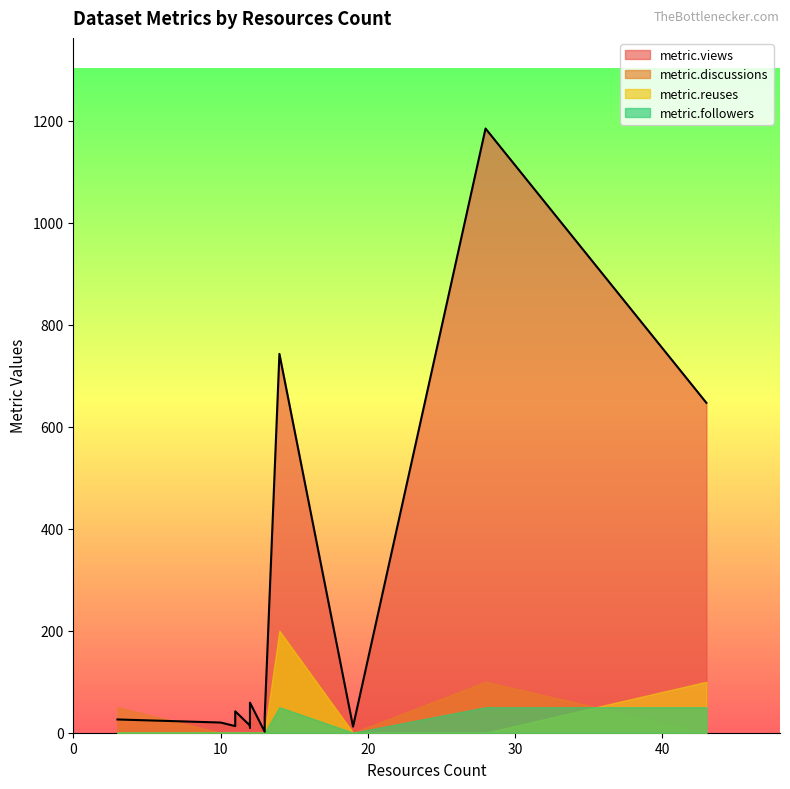

True or false: metric.reuses has a value of 0 at 28.

True